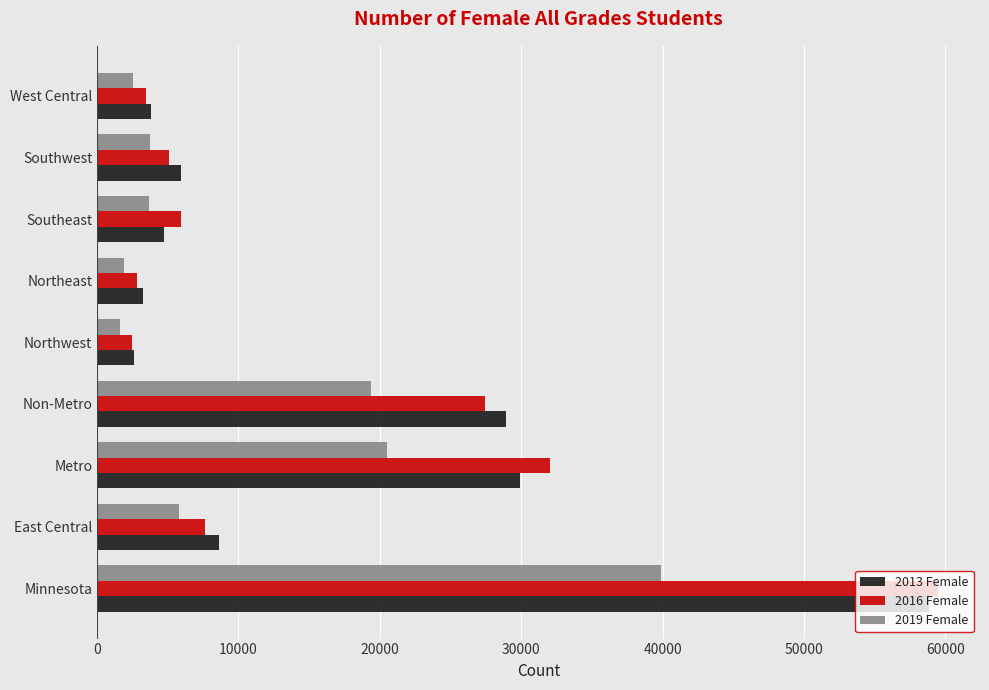

What is the greatest value displayed?

59480